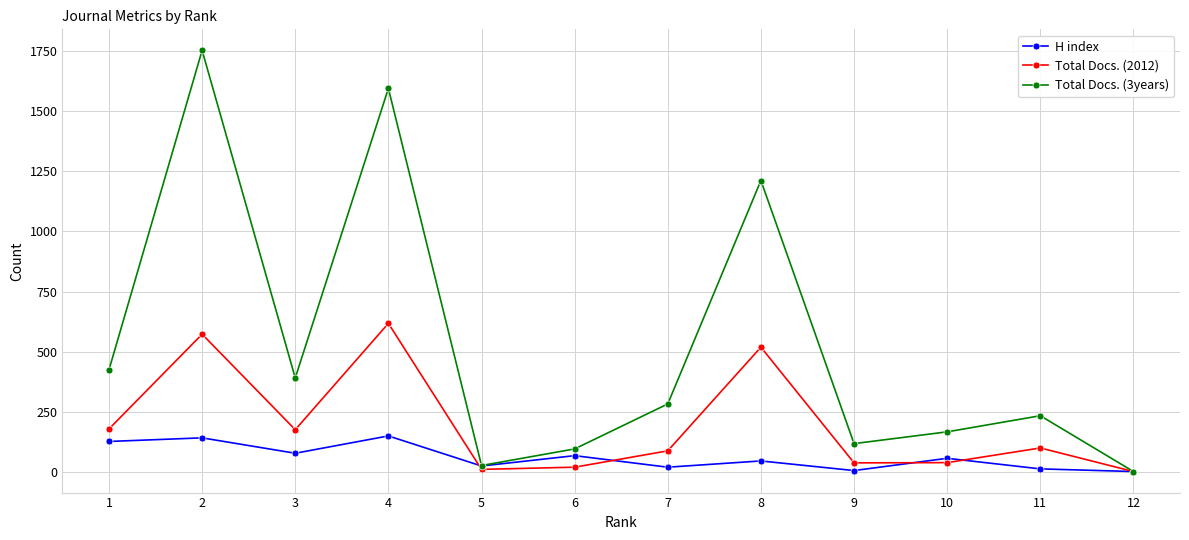

How many categories are shown in the chart?

12